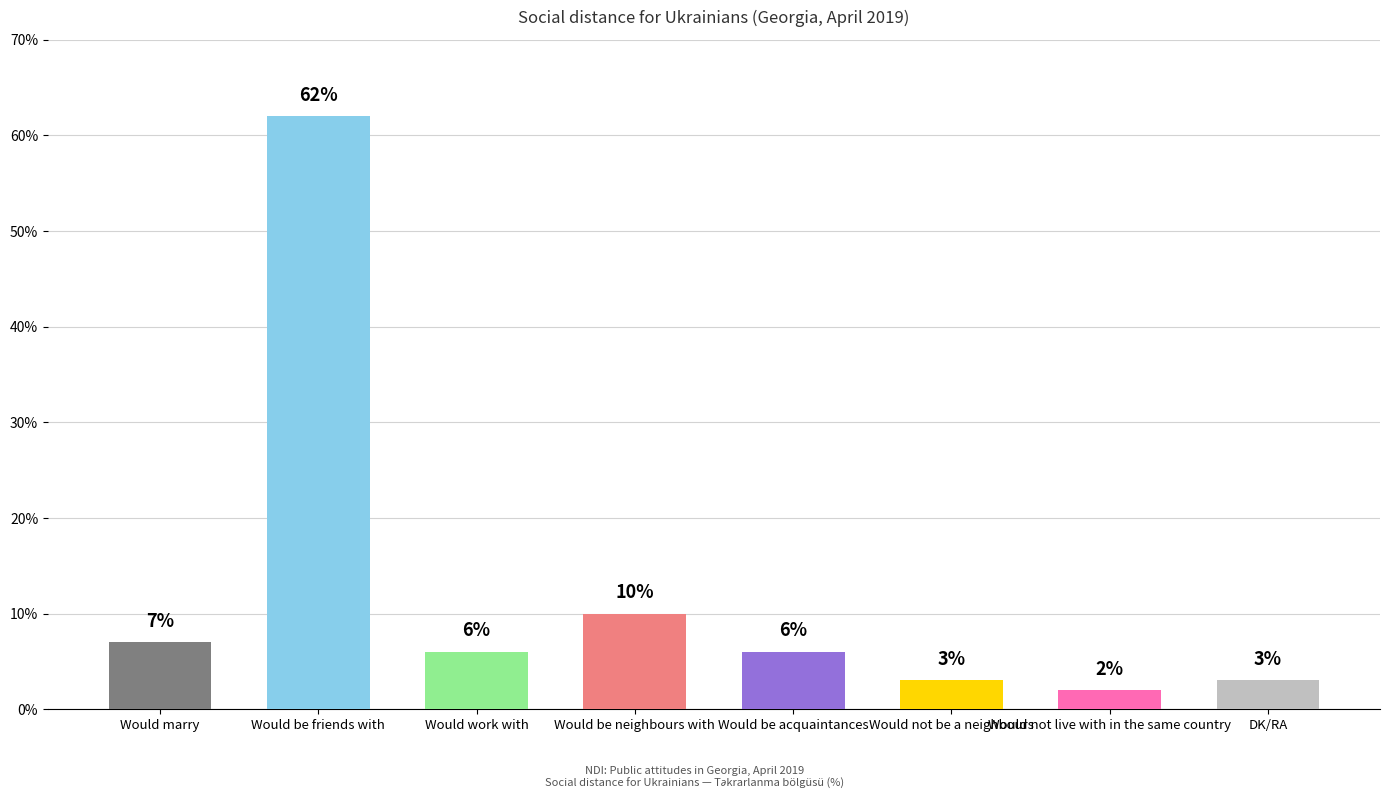

Is it true that the value at Would marry is 7?

True